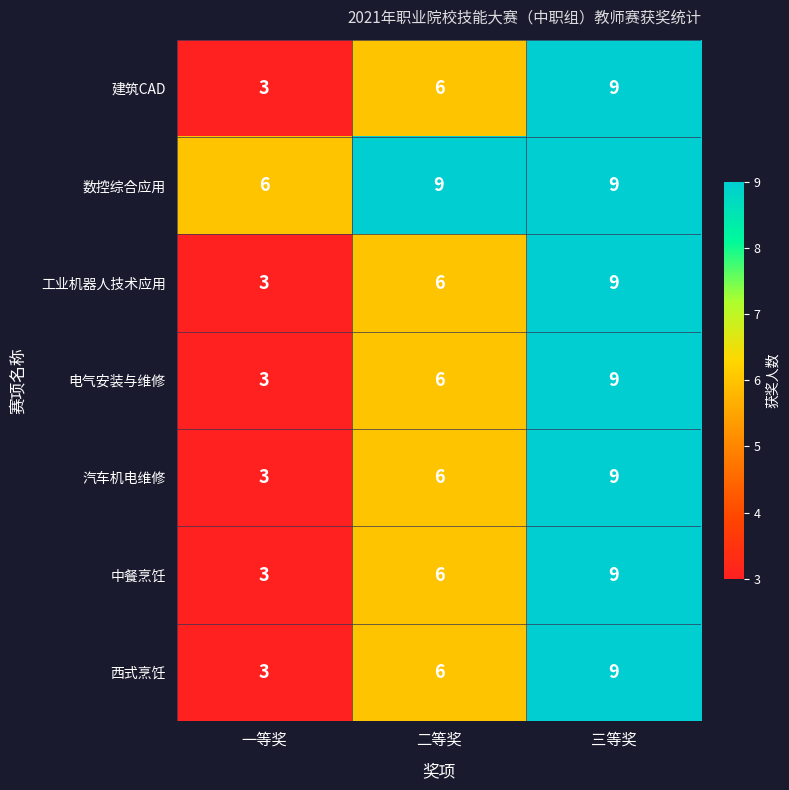

What is the difference between the second highest and minimum values in the 汽车机电维修 series?

3